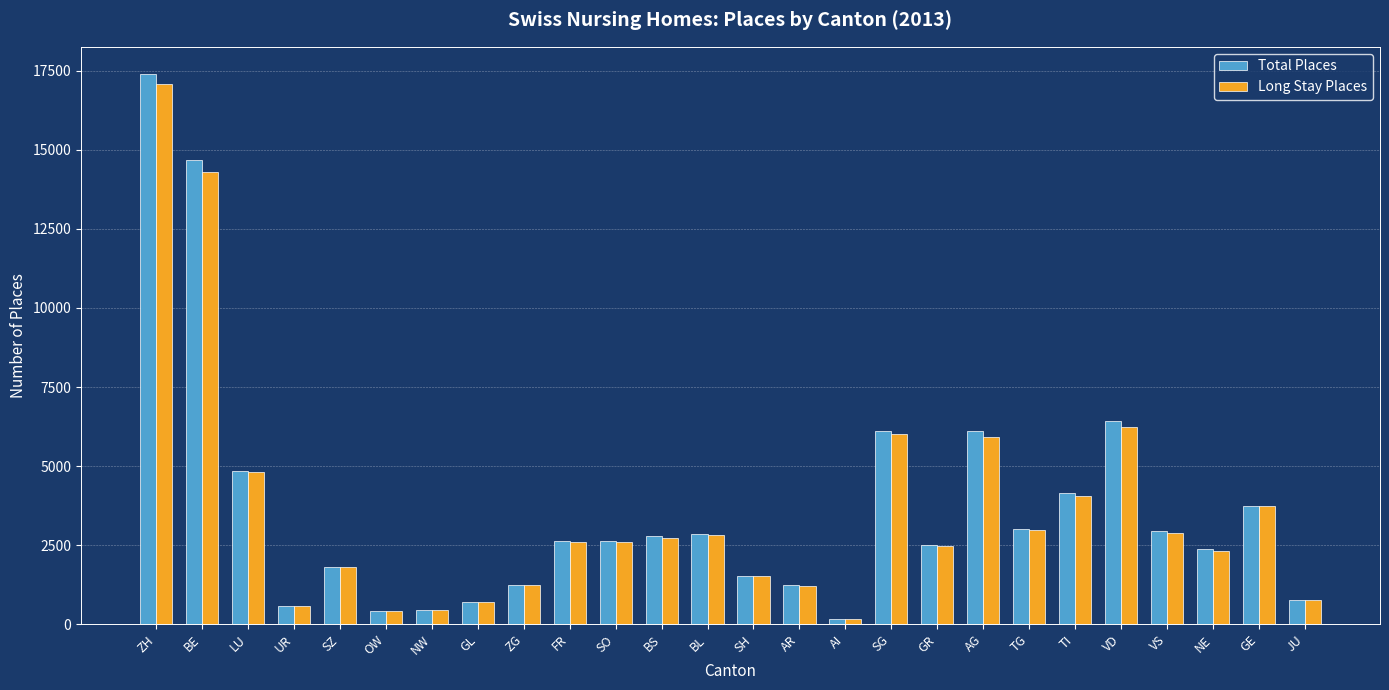

Which series has the largest range (max minus min)?

Total Places